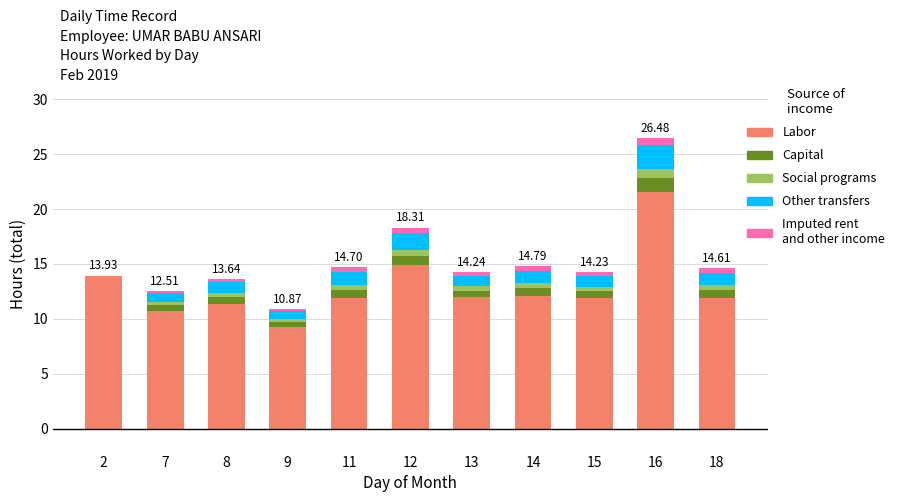

At which category is the sum across all series the highest?

16